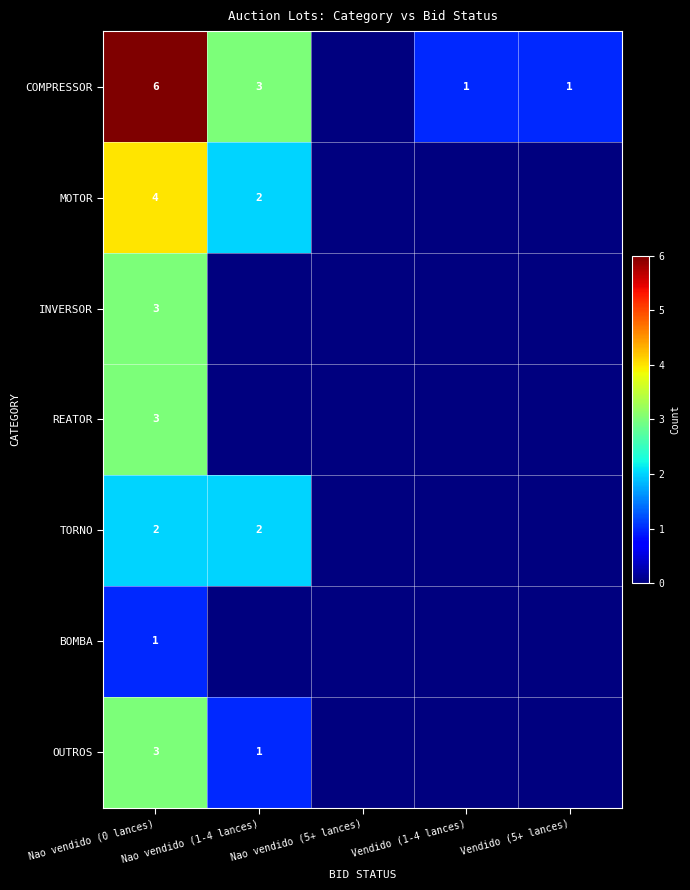

The value of REATOR at Nao vendido (0 lances) is 1. True or false?

False